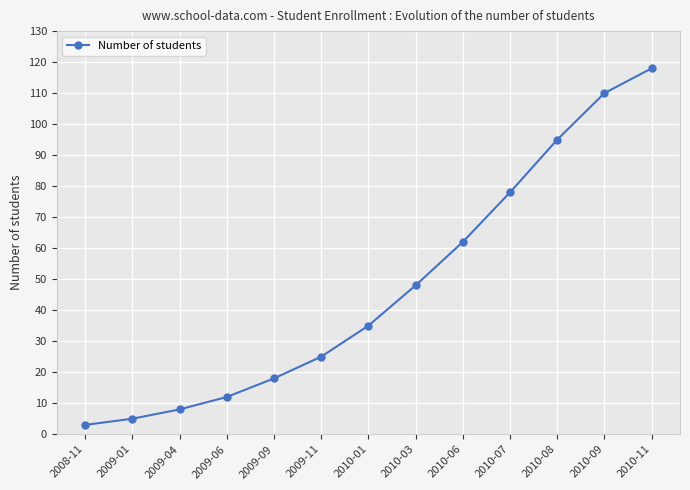

What is the value of the 2nd point from the left?

5